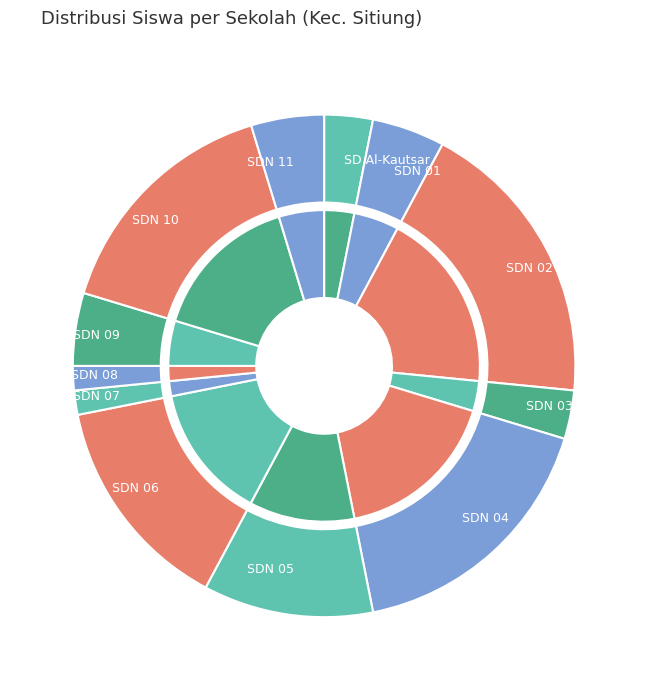

To the nearest percent, what is the combined percentage of SDN 01 SITIUNG and SD QUR AN AL-KAUTSAR DHARMASRAYA?

8%